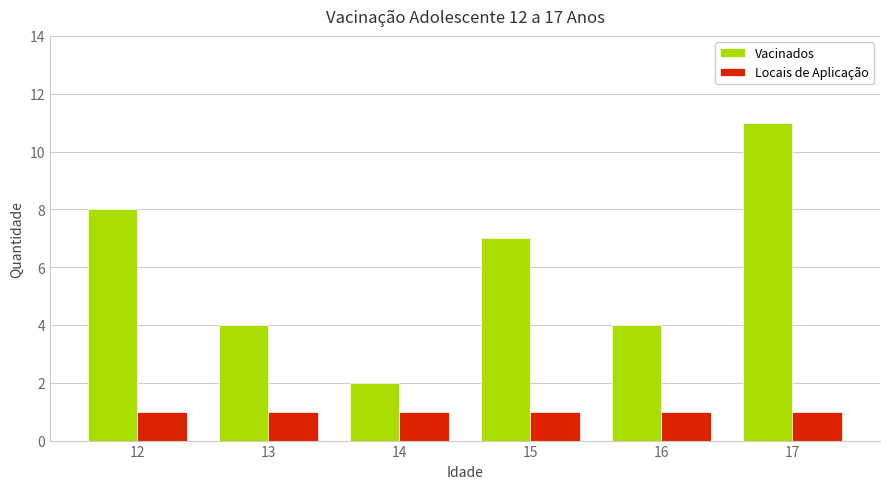

What is the greatest value displayed?

11